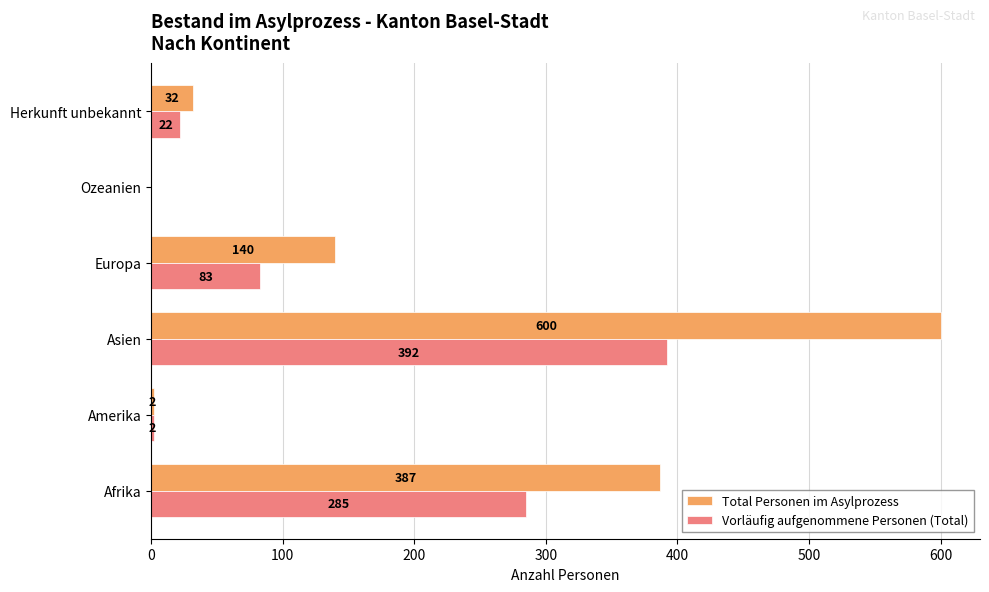

At which category is the sum across all series the highest?

Asien